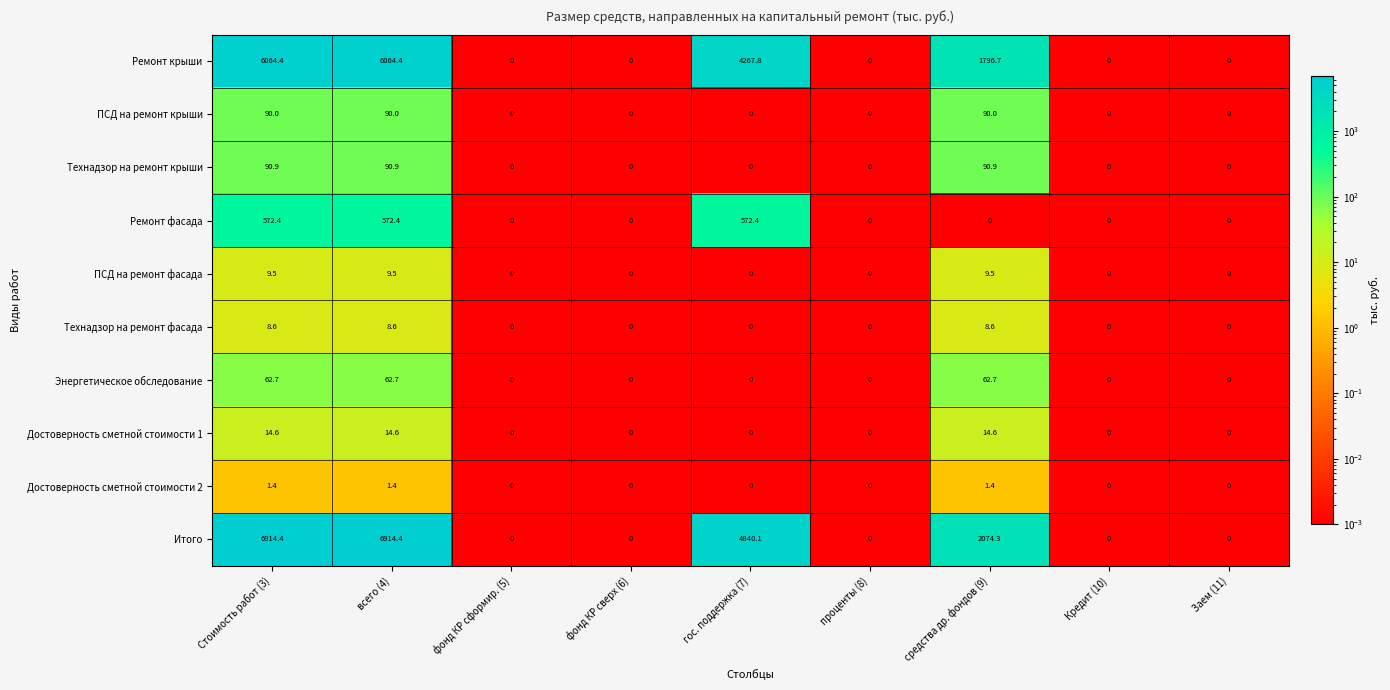

How many ПСД на ремонт крыши values are between 0 and 90?

9